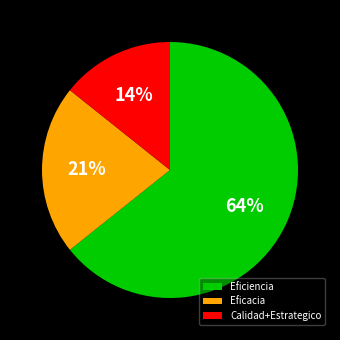

To the nearest percent, what portion does Eficacia represent?

21%